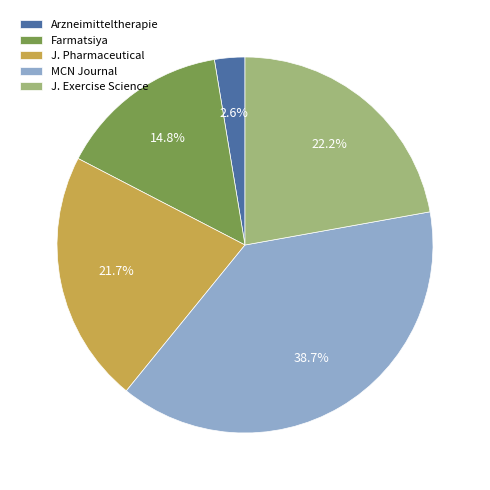

How much of the chart is everything except Arzneimitteltherapie?

97.4%